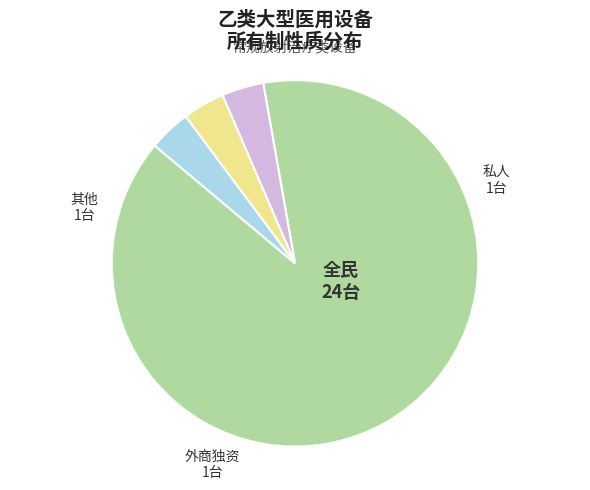

Is there a majority slice in this chart?

Yes